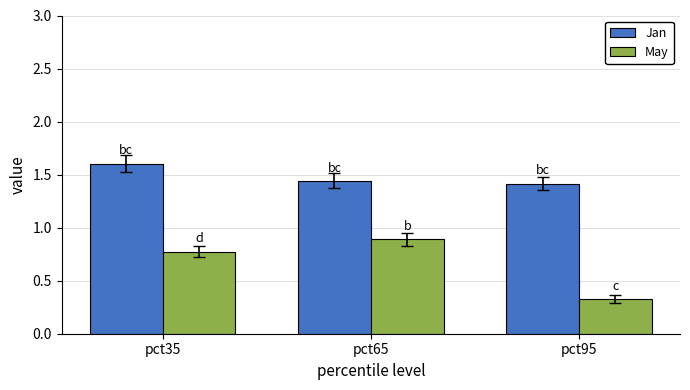

How many distinct data groups are displayed?

2